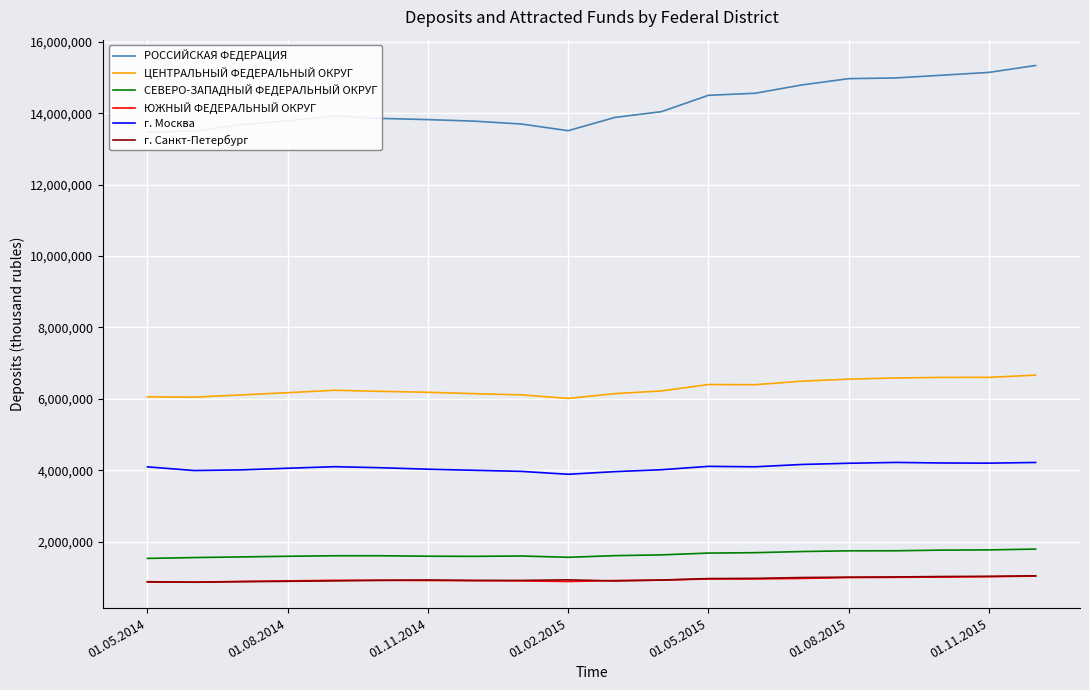

The value of г. Санкт-Петербург at 01.05.2014 is 876883. True or false?

True